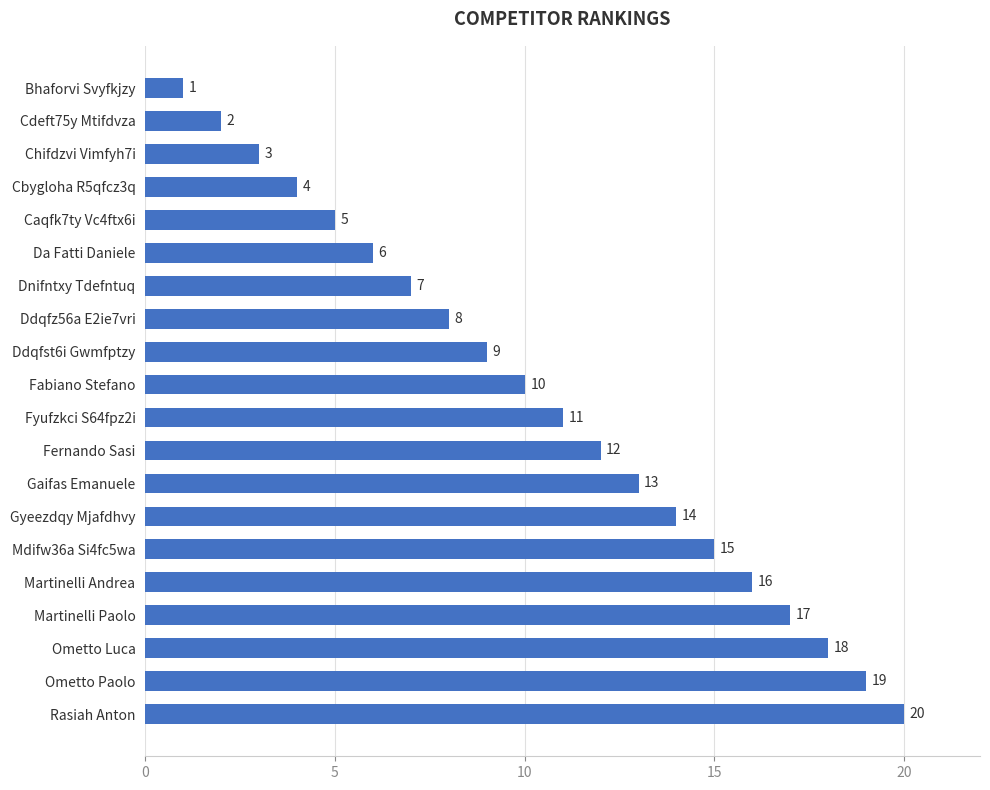

List the labels in order of value, smallest first.

Bhaforvi Svyfkjzy, Cdeft75y Mtifdvza, Chifdzvi Vimfyh7i, Cbygloha R5qfcz3q, Caqfk7ty Vc4ftx6i, Da Fatti Daniele, Dnifntxy Tdefntuq, Ddqfz56a E2ie7vri, Ddqfst6i Gwmfptzy, Fabiano Stefano, Fyufzkci S64fpz2i, Fernando Sasi, Gaifas Emanuele, Gyeezdqy Mjafdhvy, Mdifw36a Si4fc5wa, Martinelli Andrea, Martinelli Paolo, Ometto Luca, Ometto Paolo, Rasiah Anton